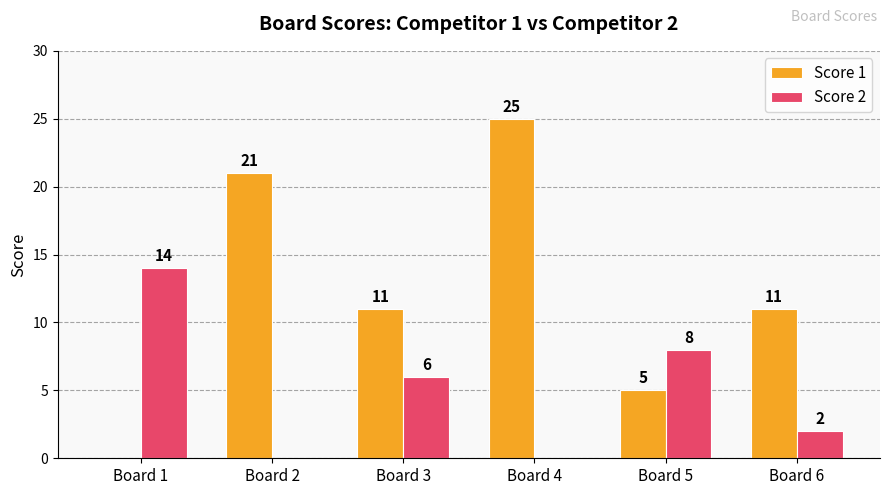

What are all the series names shown in the legend?

Score 1, Score 2